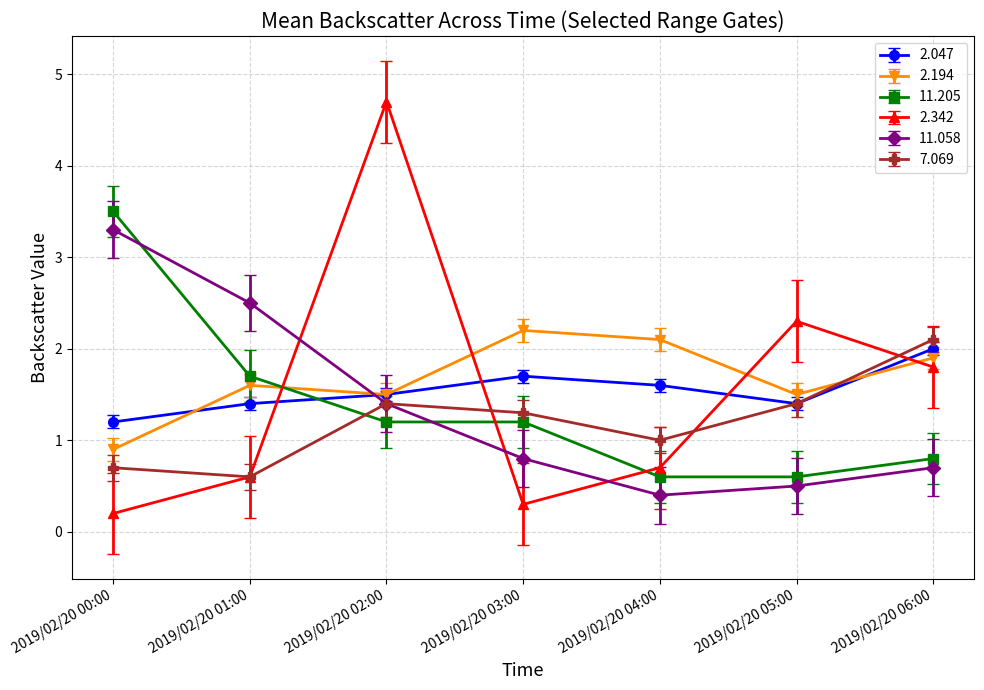

What is the difference between the highest and lowest values at 2019/02/20 02:00?

3.5